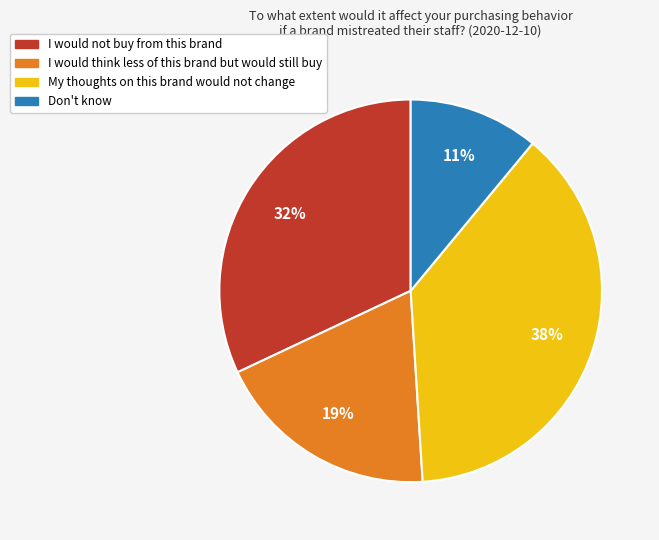

To the nearest percent, what is the difference between the largest and smallest slice percentages?

27%